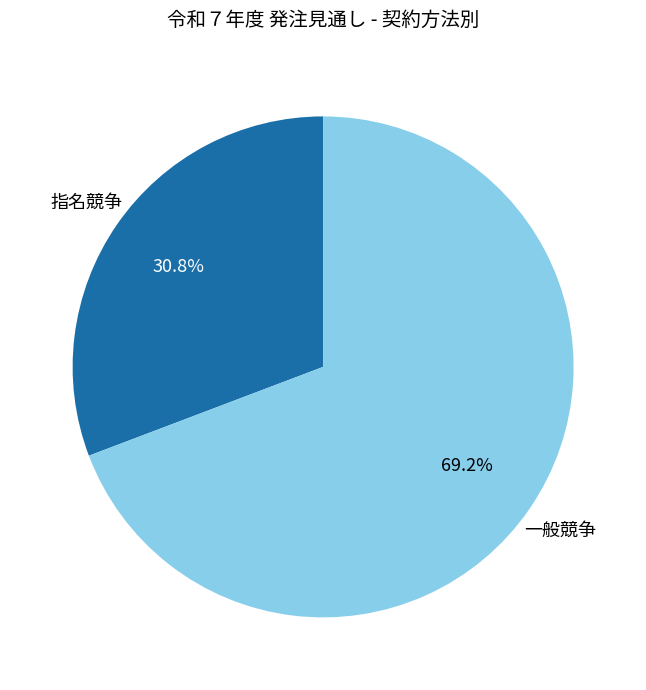

Does any single category account for the majority?

Yes